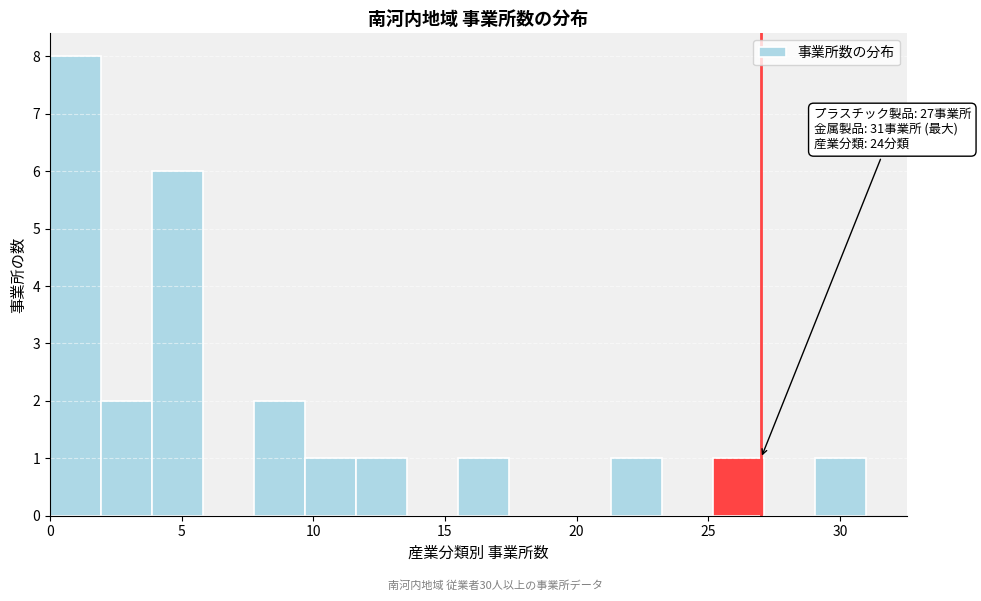

Around what value on the x-axis is the tallest bar? Give the approximate position of its centre, as read against the axis.

1.0